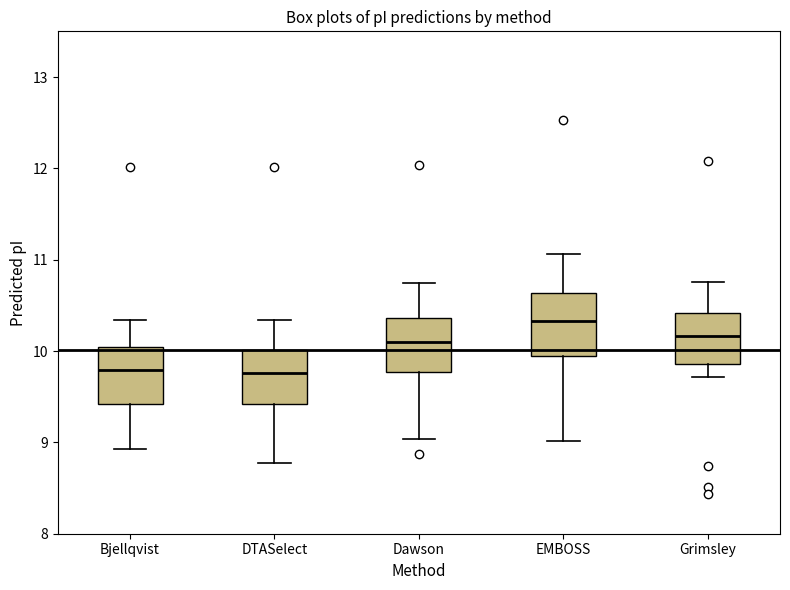

Which box has the highest median line?

EMBOSS